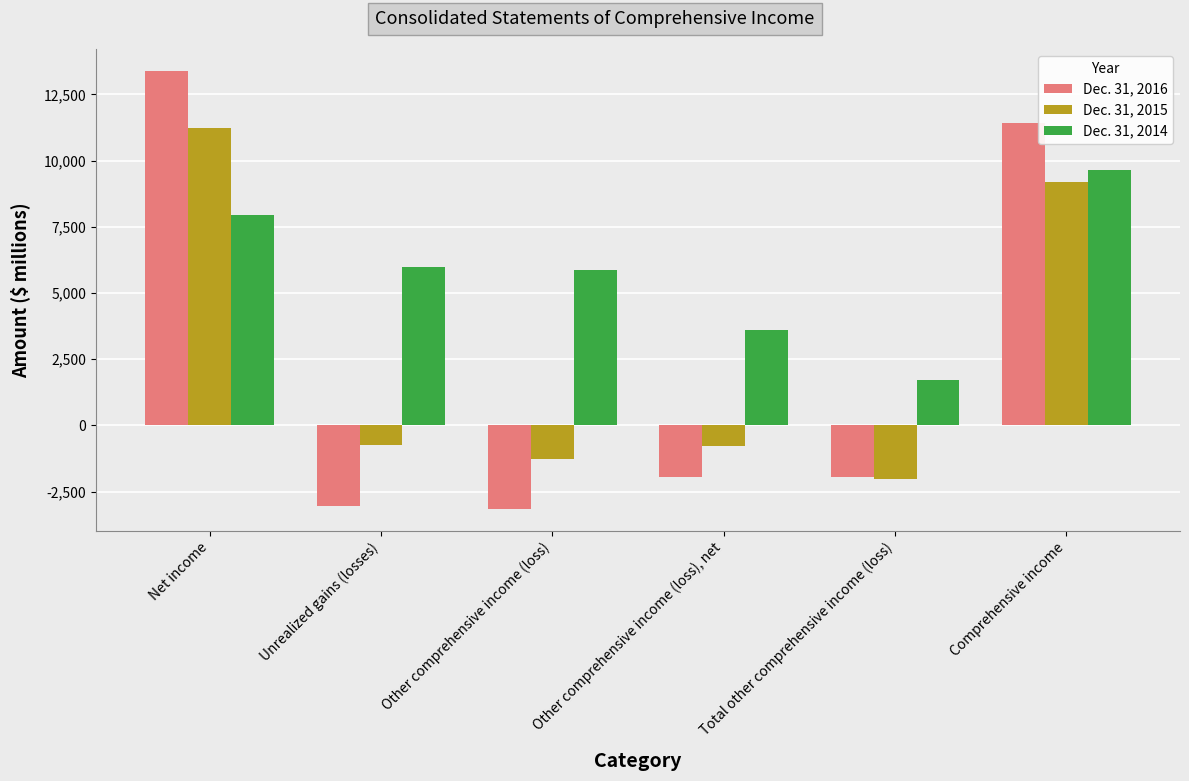

What is the difference between the Dec. 31, 2014 values at Other comprehensive income (loss) and Total other comprehensive income (loss)?

4174